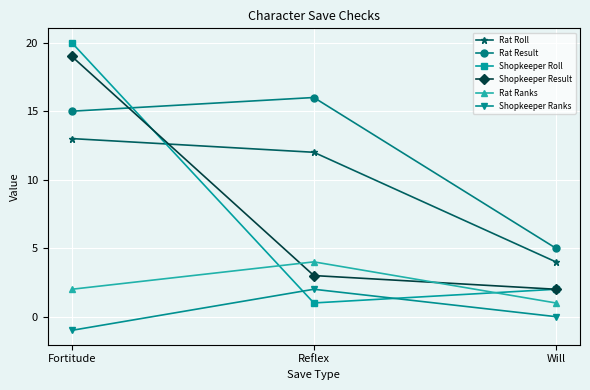

Is it true that Shopkeeper Result equals 27 at Fortitude?

False